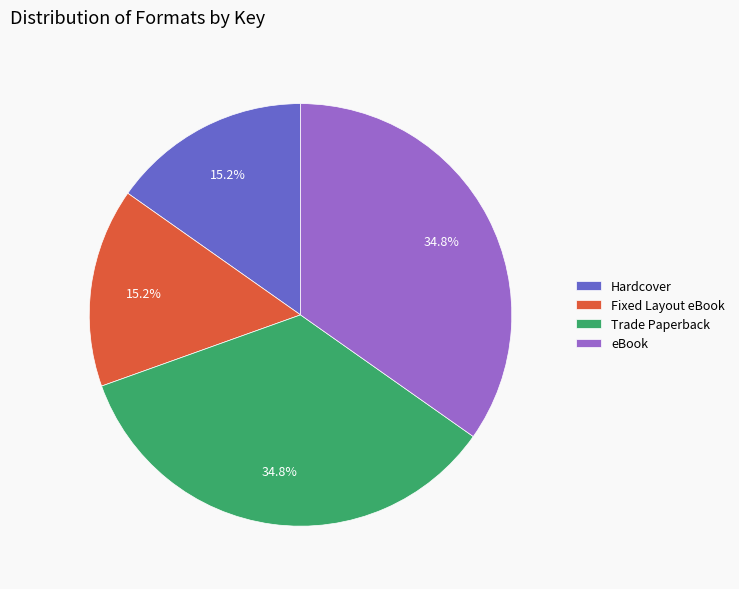

What is the total percentage of eBook and Fixed Layout eBook?

50.0%